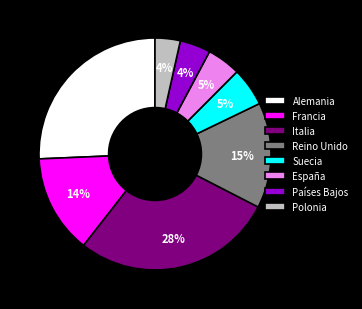

How many slices are in this pie chart?

8